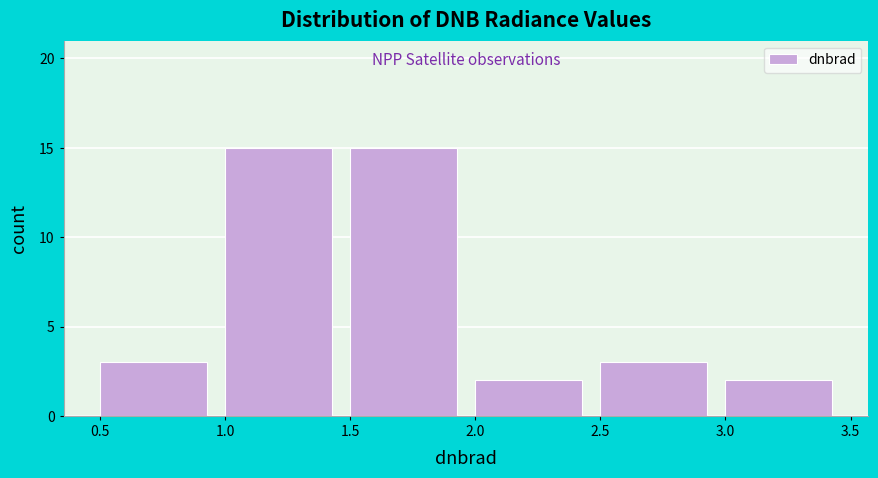

Reading left to right, transcribe this chart: for each bar, give the range it covers on the x-axis and its height. The values are not printed on the chart, so give them approximately, as read against the axis.

0.5 to 1.0: 3
1.0 to 1.5: 15
1.5 to 2.0: 15
2.0 to 2.5: 2
2.5 to 3.0: 3
3.0 to 3.5: 2